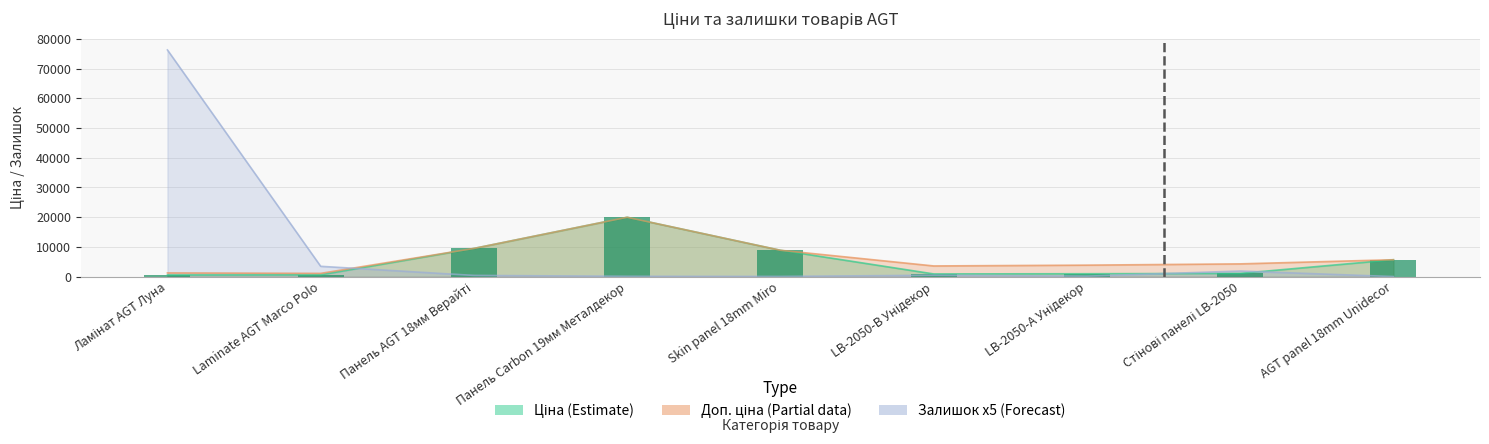

The chart shows a value of 5673.8 at AGT panel 18mm Unidecor. True or false?

True